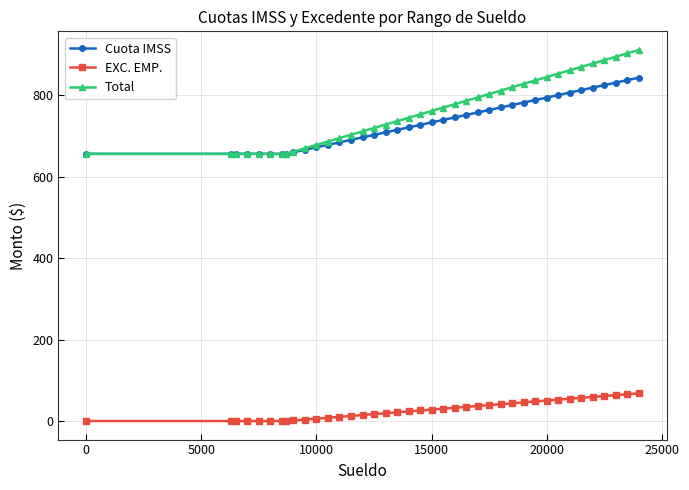

What is the maximum value shown in the chart?

911.3